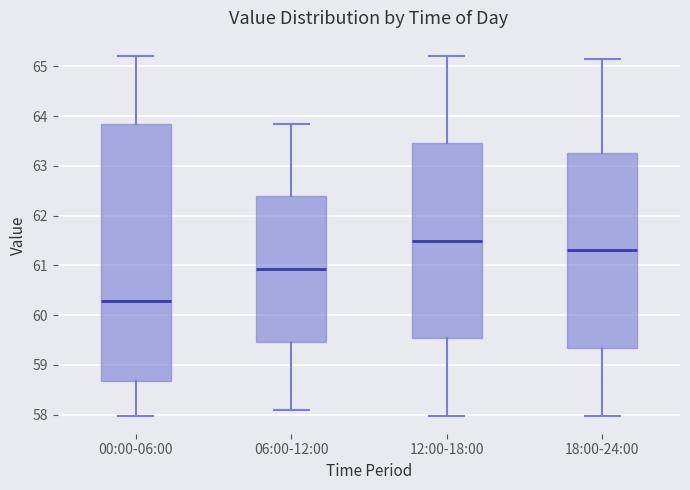

Where does the lower whisker of the box for 06:00-12:00 end on the y-axis? The values are not printed on the chart, so give them approximately, as read against the axis.

58.1